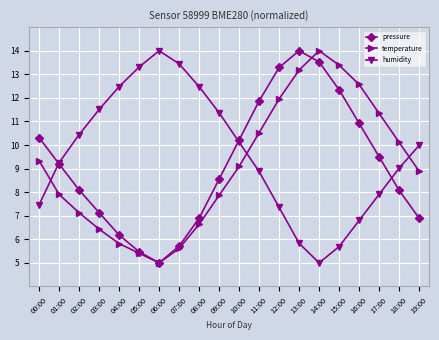

How many lines are shown in the chart?

3